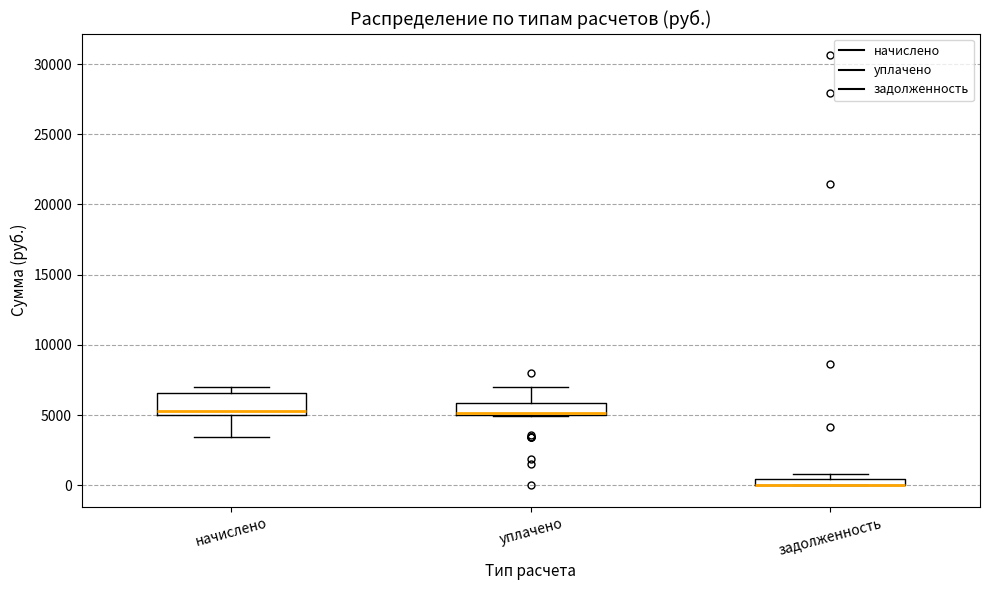

Which box is the tallest, from its lower edge to its upper edge?

начислено